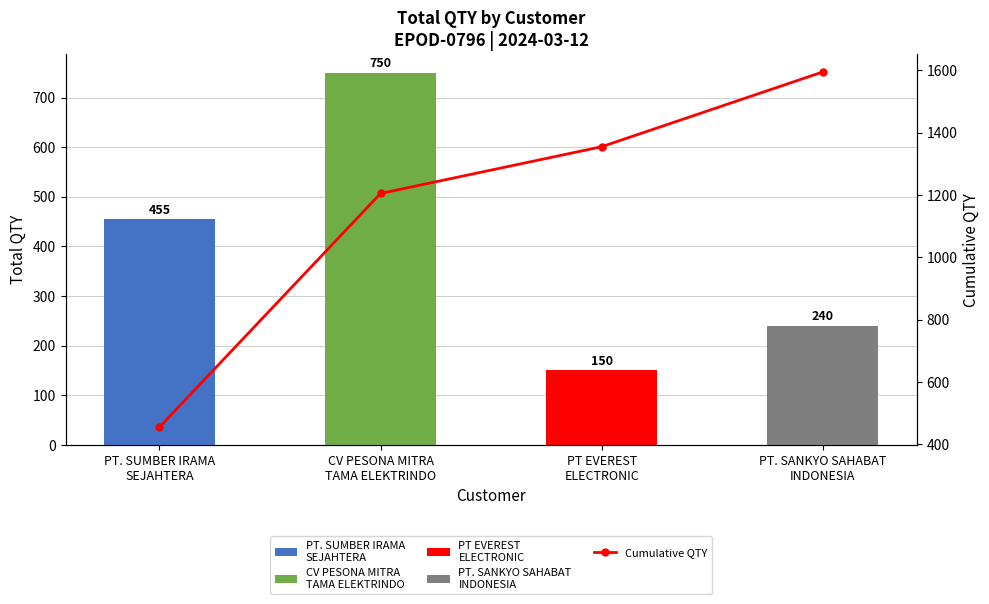

Reading right to left, extract all data points from this chart.

1595	1355	1205	455